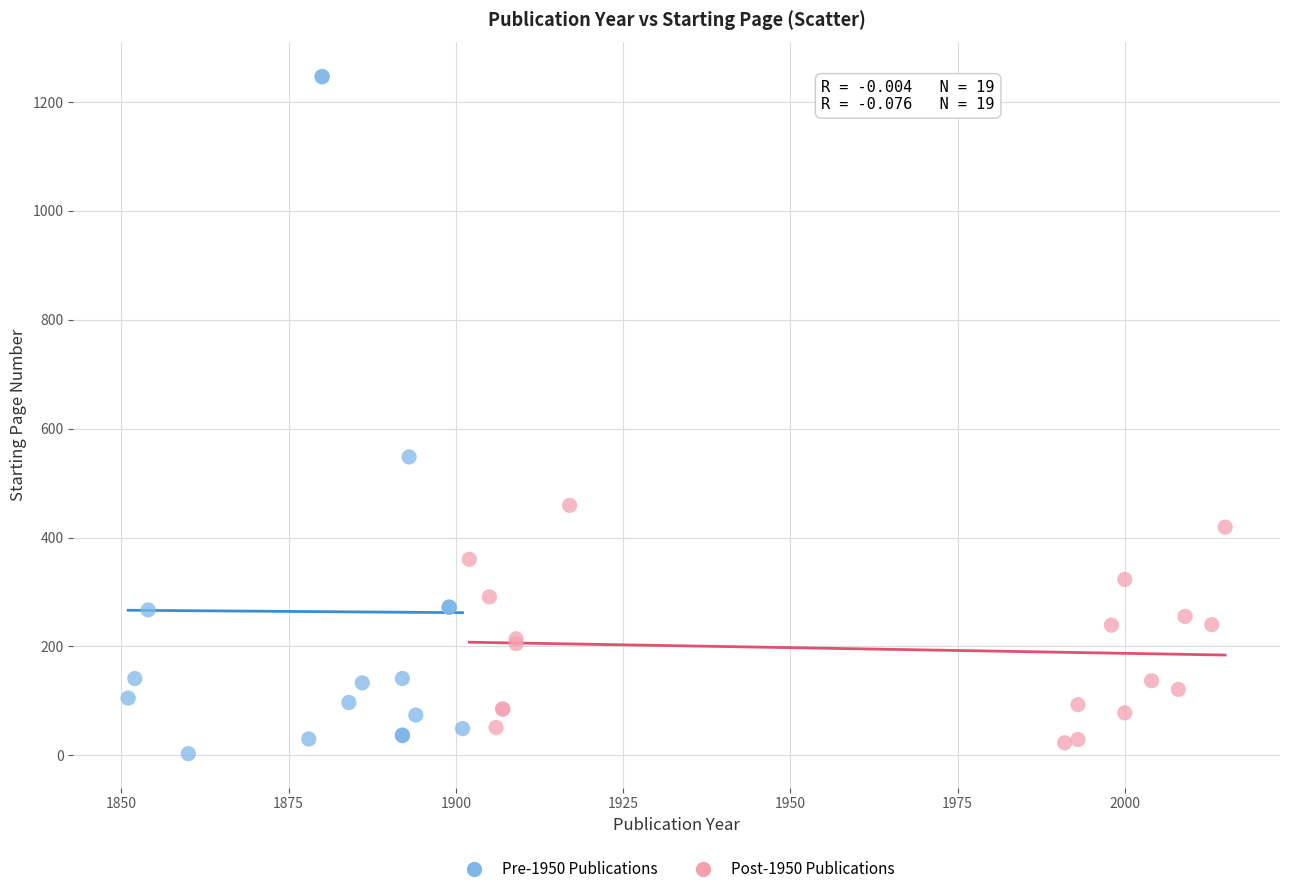

Which series contains the highest Y value?

Pre-1950 Publications